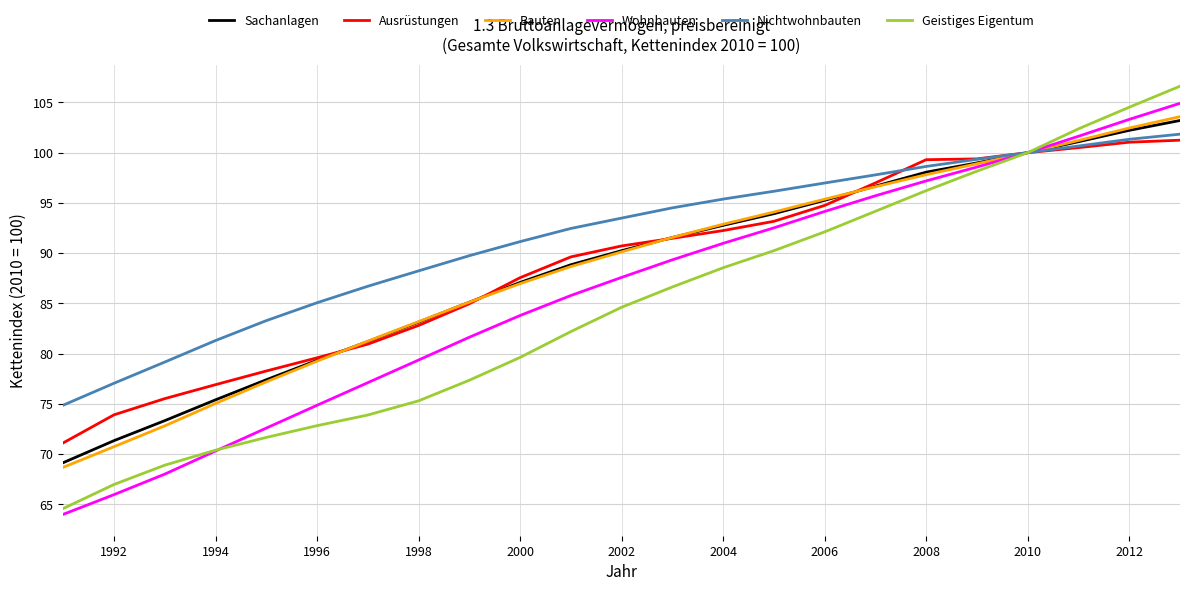

Which series has the largest range (max minus min)?

Geistiges Eigentum